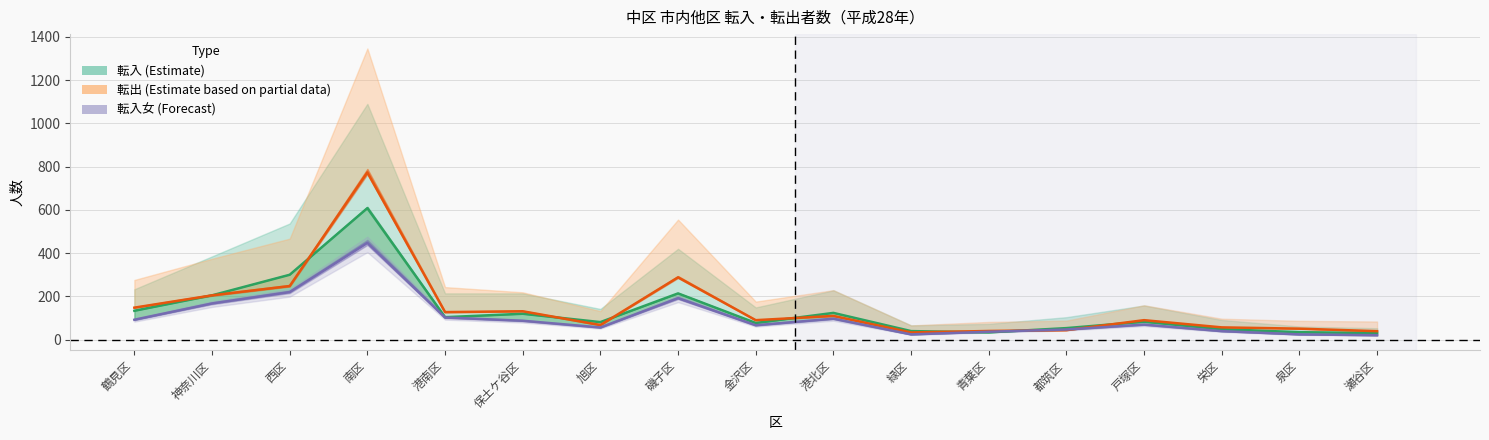

What is the greatest value displayed?

773.2